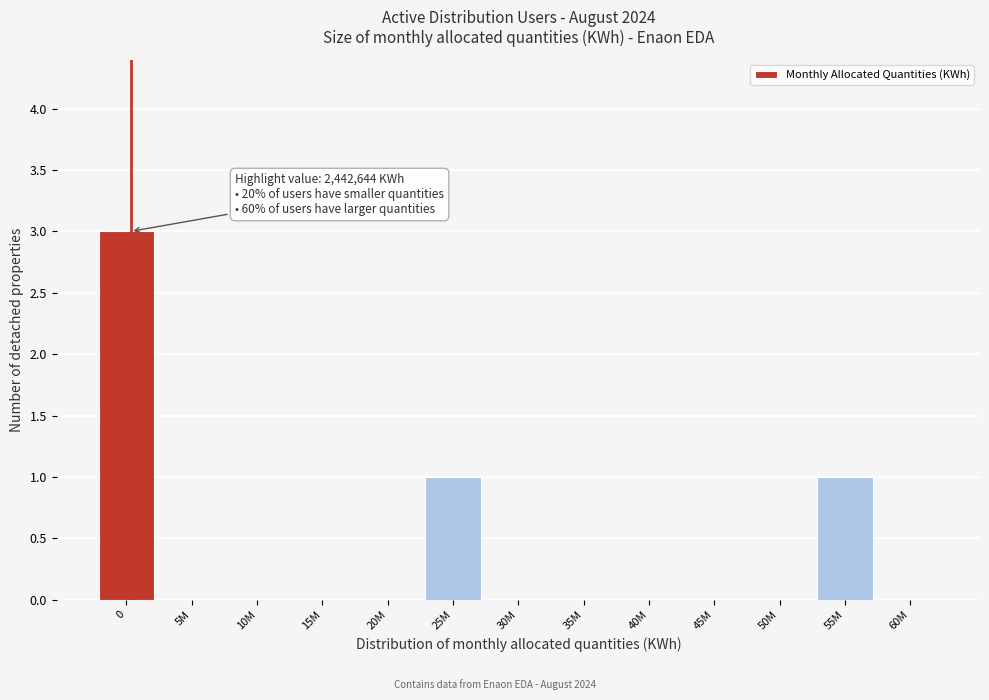

Reading left to right, extract all data points from this chart.

0=3	5M=0	10M=0	15M=0	20M=0	25M=1	30M=0	35M=0	40M=0	45M=0	50M=0	55M=1	60M=0